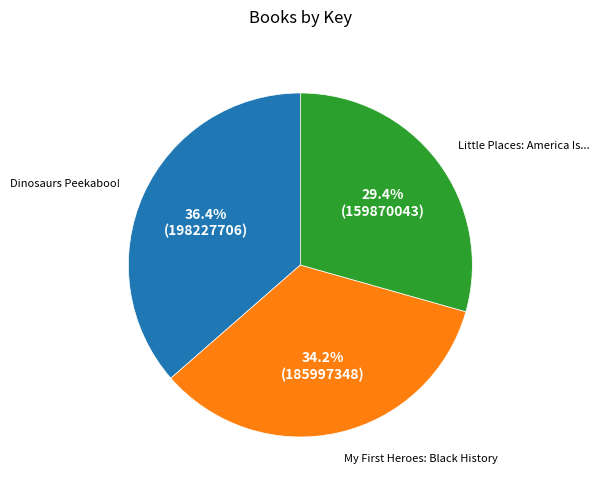

Which category has the biggest portion of the pie?

Dinosaurs Peekaboo!